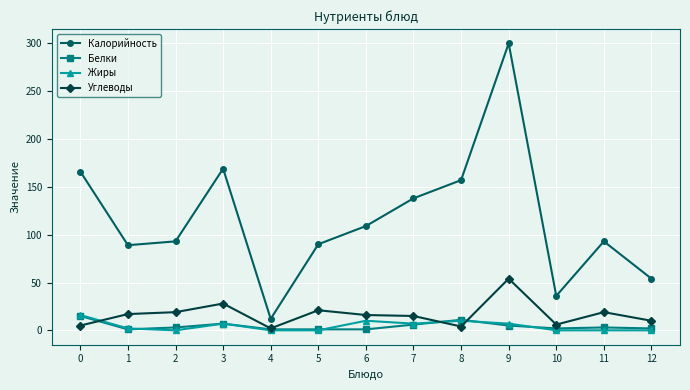

At which category does Жиры reach its first local peak?

3